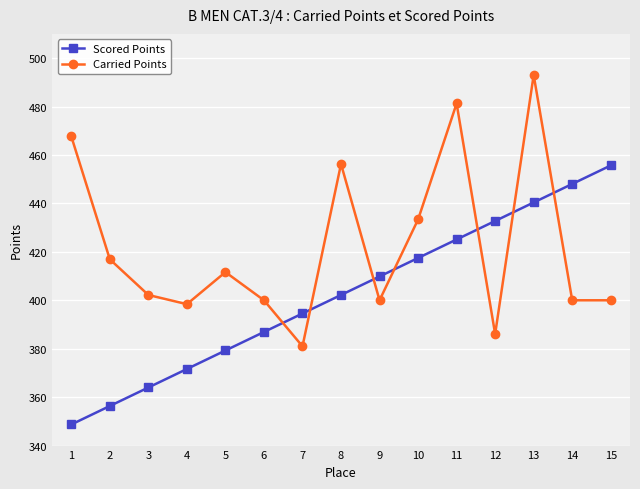

What are all the series names shown in the legend?

Scored Points, Carried Points